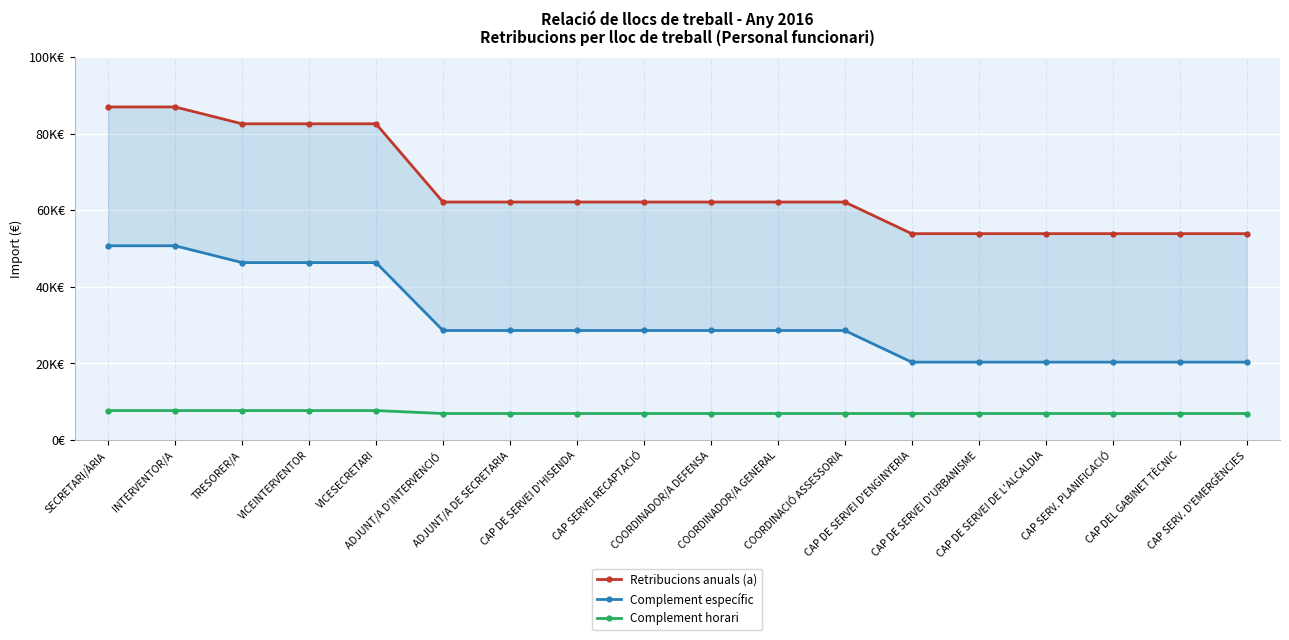

Which series changed the most between ADJUNT/A D'INTERVENCIÓ and COORDINADOR/A GENERAL?

Retribucions anuals (a)